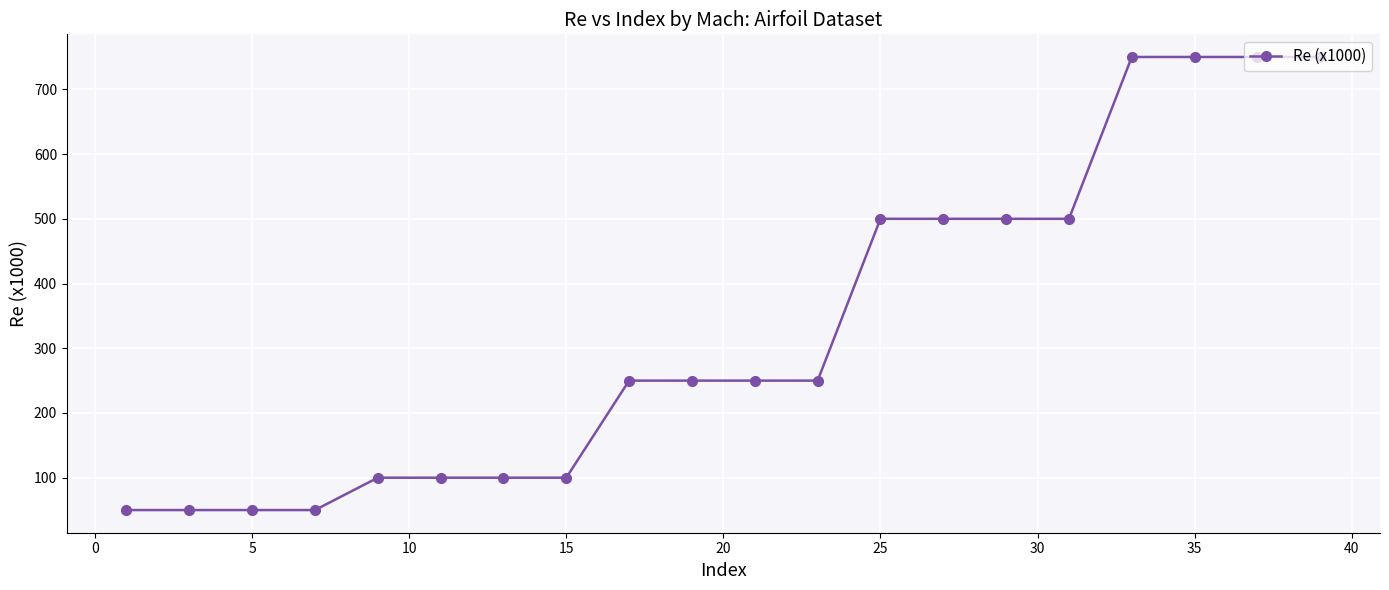

What is the value of the 18th point from the left?

750